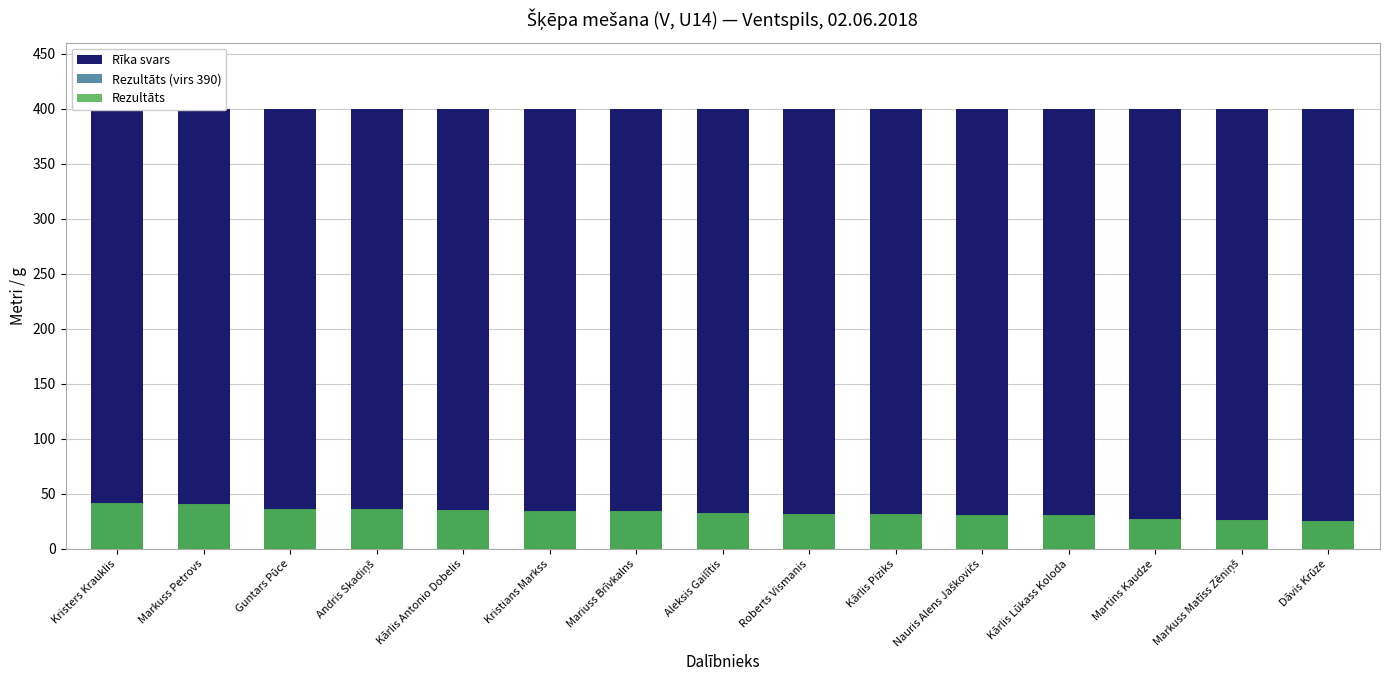

Reading left to right, what are all the values shown in this chart?

Rīka svars: 400.0	400.0	400.0	400.0	400.0	400.0	400.0	400.0	400.0	400.0	400.0	400.0	400.0	400.0	400.0
Rezultāts (virs 390): 0.0	0.0	0.0	0.0	0.0	0.0	0.0	0.0	0.0	0.0	0.0	0.0	0.0	0.0	0.0
Rezultāts: 41.7	41.1	36.5	36.1	35.6	34.9	34.7	33.0	31.5	31.4	31.2	31.1	27.2	26.2	25.1